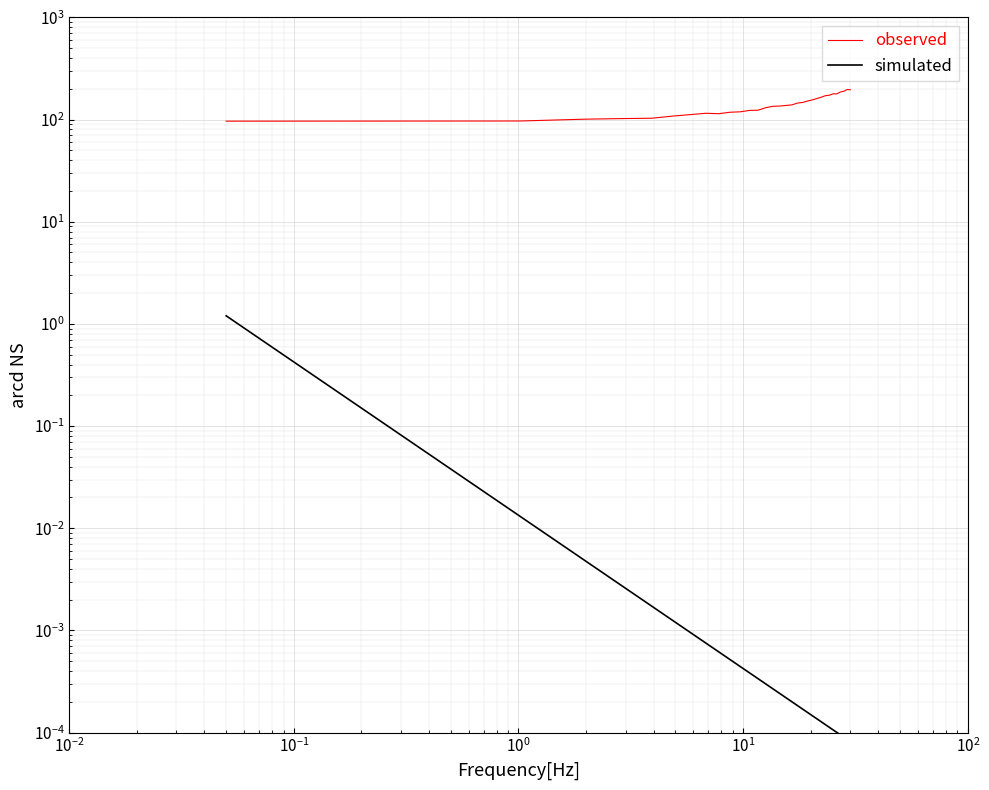

What is the approximate value at $\mathdefault{10^{-1}}$?

100.8